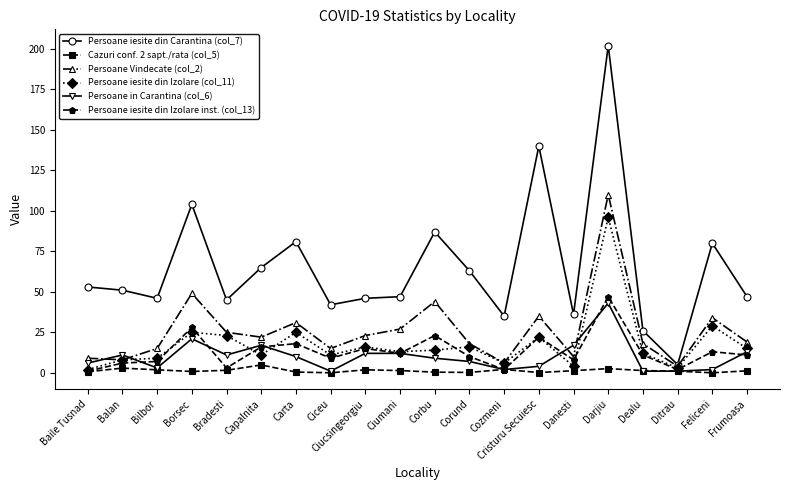

What position from the right is Cristuru Secuiesc?

7